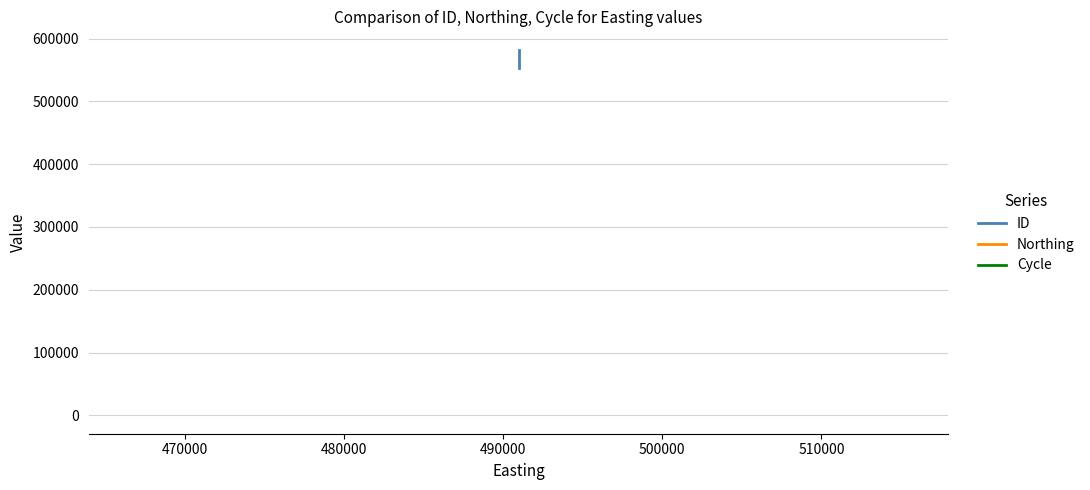

What are all the series names shown in the legend?

ID, Northing, Cycle